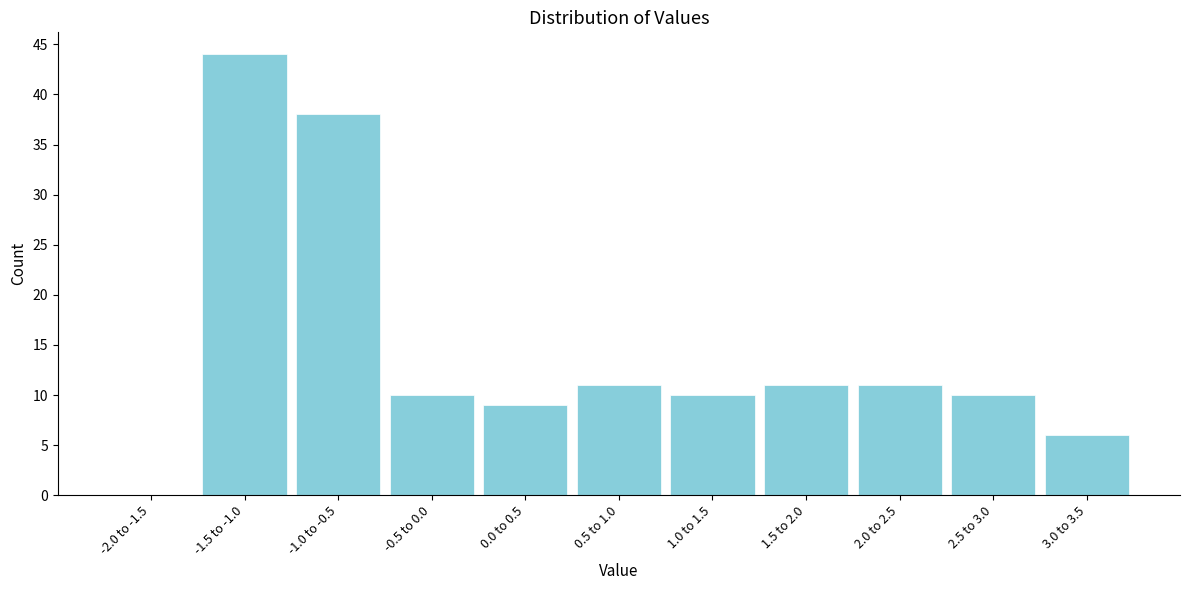

Reading left to right, transcribe all the data shown in this chart.

-2.0 to -1.5=0	-1.5 to -1.0=44	-1.0 to -0.5=38	-0.5 to 0.0=10	0.0 to 0.5=9	0.5 to 1.0=11	1.0 to 1.5=10	1.5 to 2.0=11	2.0 to 2.5=11	2.5 to 3.0=10	3.0 to 3.5=6